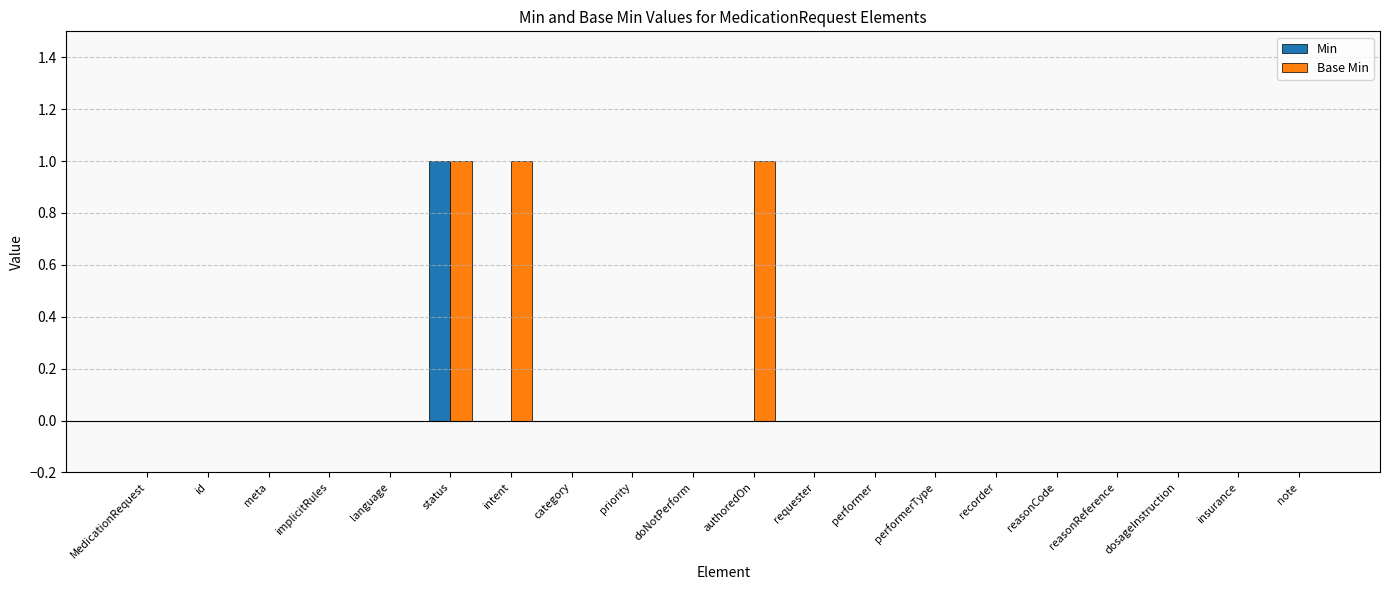

Are the bars grouped side by side (vs. stacked)?

Yes